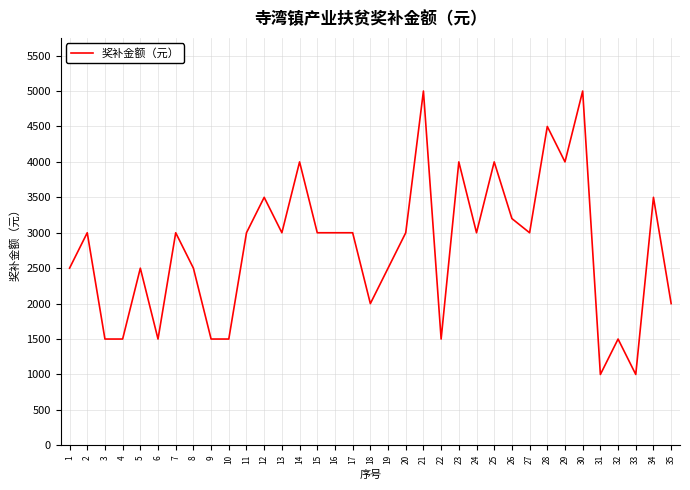

Is it true that the value at 28 is 4500?

True